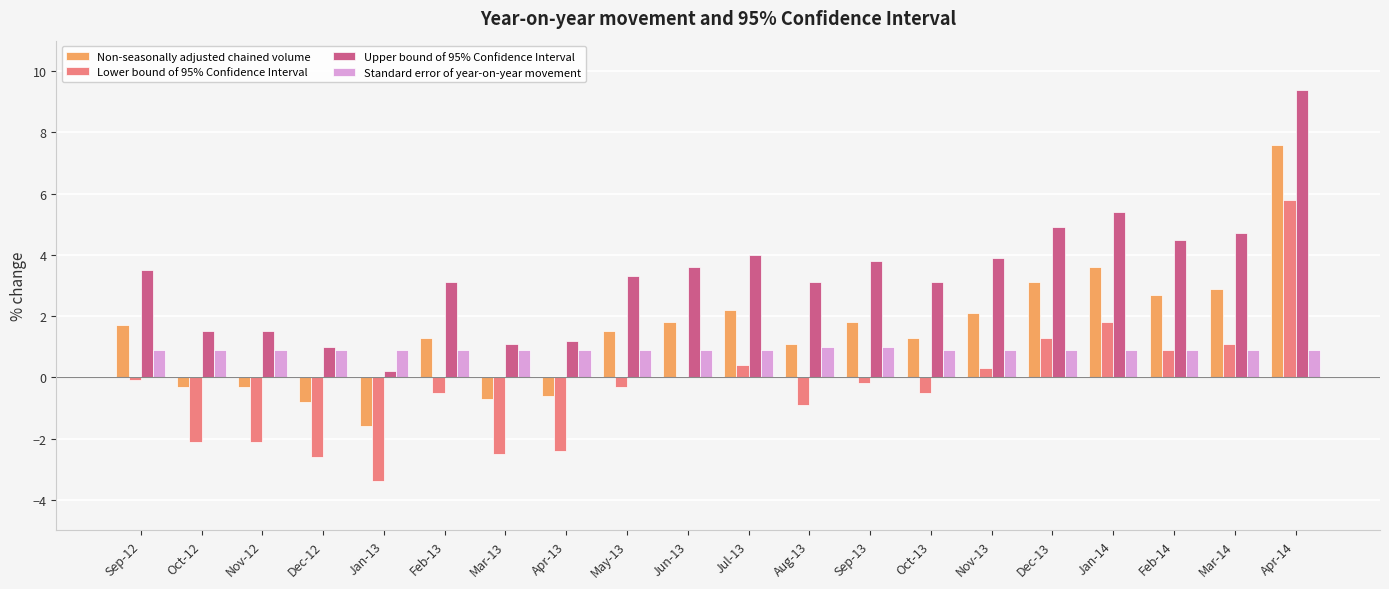

Is the value of Standard error of year-on-year movement at Jan-13 greater than the value of Lower bound of 95% Confidence Interval at Nov-13?

Yes